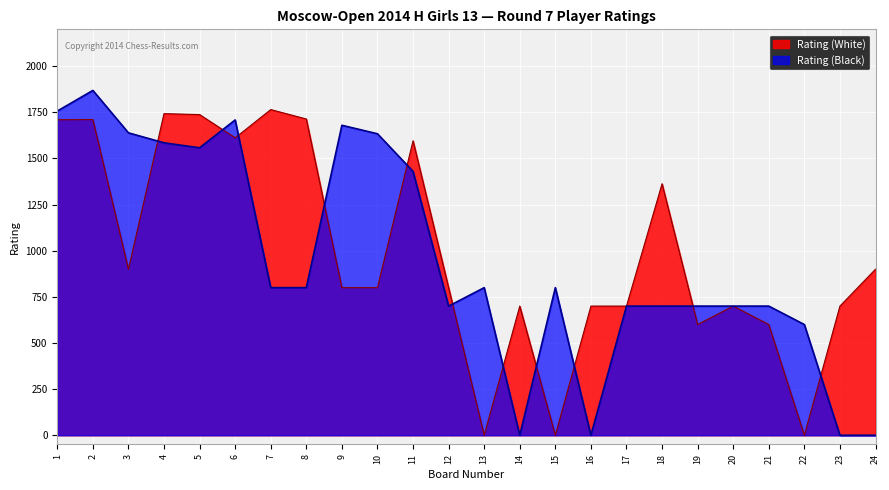

What is the value of the Rating (White) point at the 4th from the left?

1743